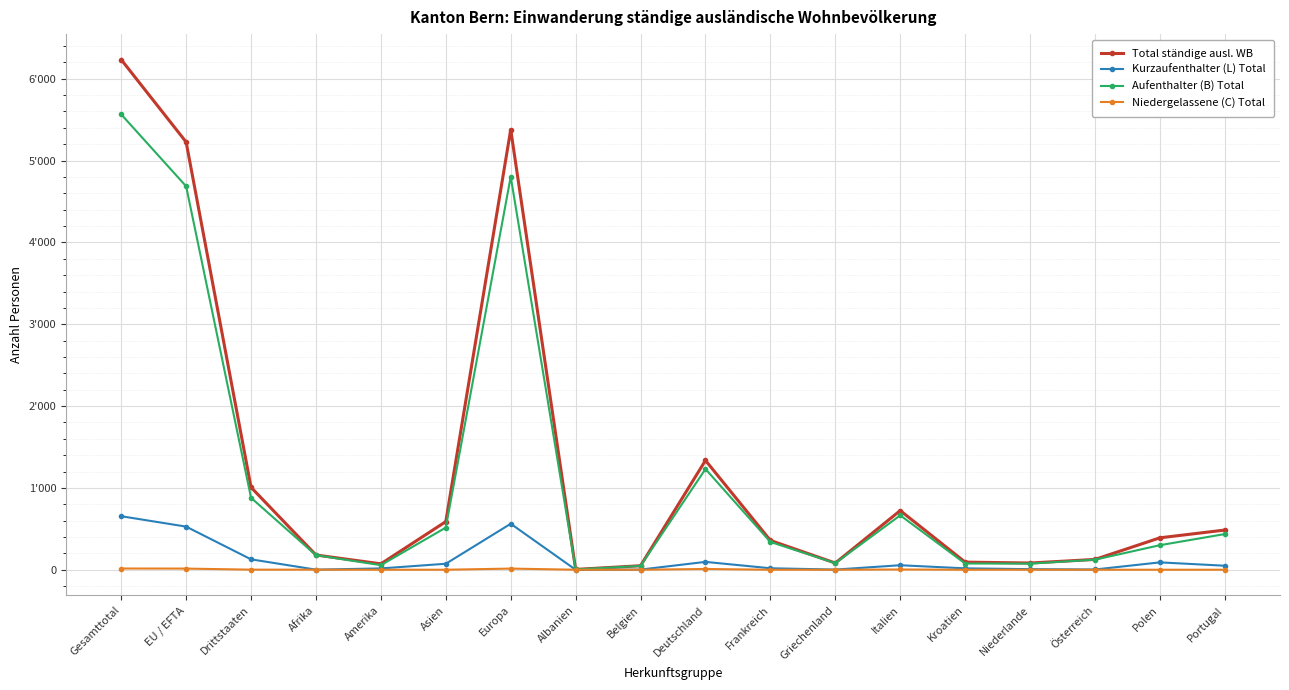

Where is the first local maximum for Niedergelassene (C) Total?

Europa